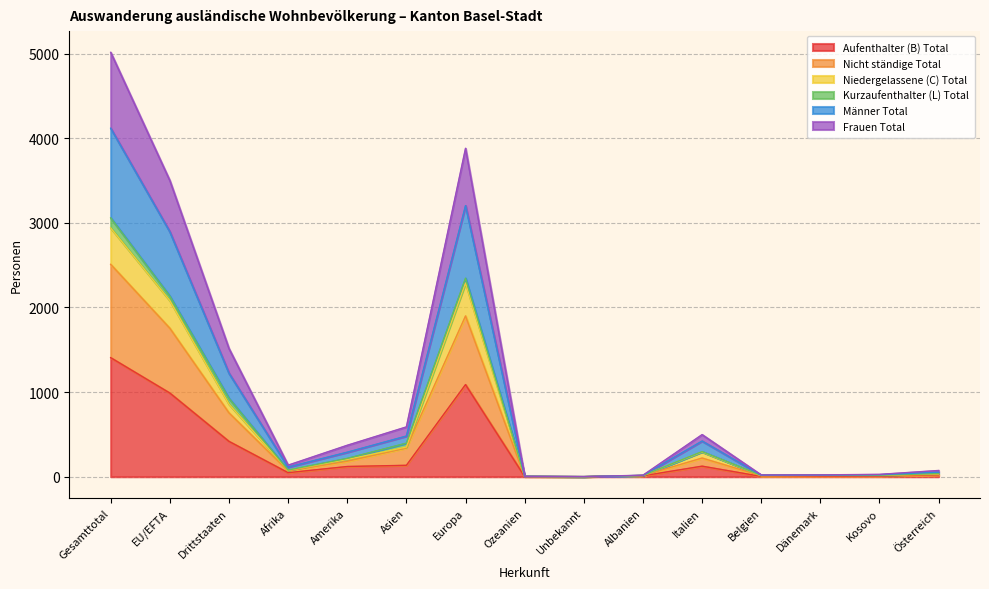

What is the difference between the highest and lowest values at Asien?

454